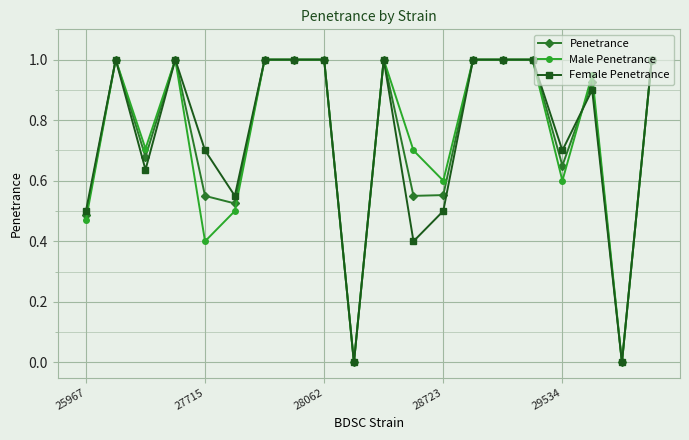

What is the greatest value displayed?

1.0